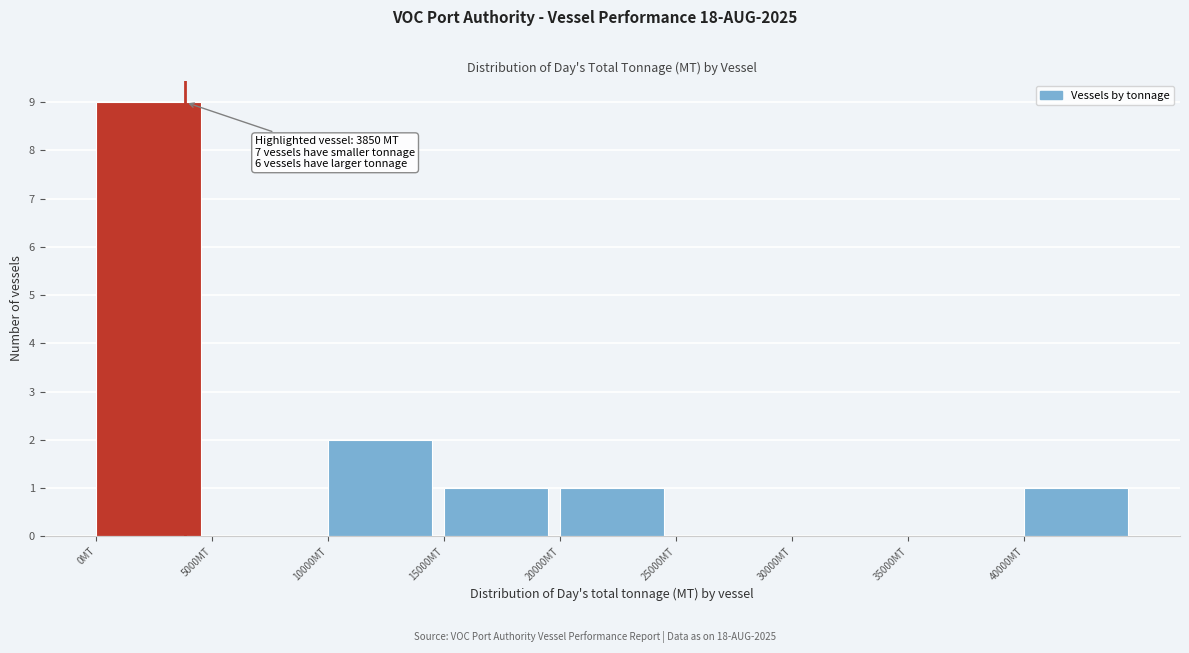

Over which range of the x-axis is the bar tallest?

0 to 5000